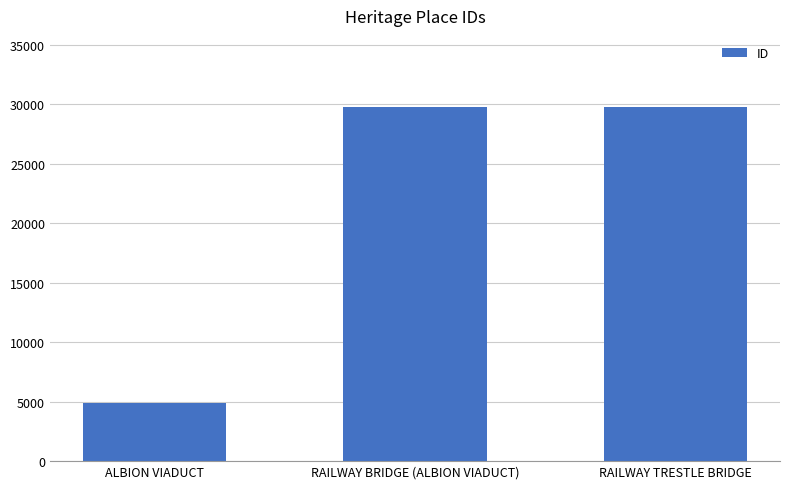

What is the minimum value shown in the chart?

4910